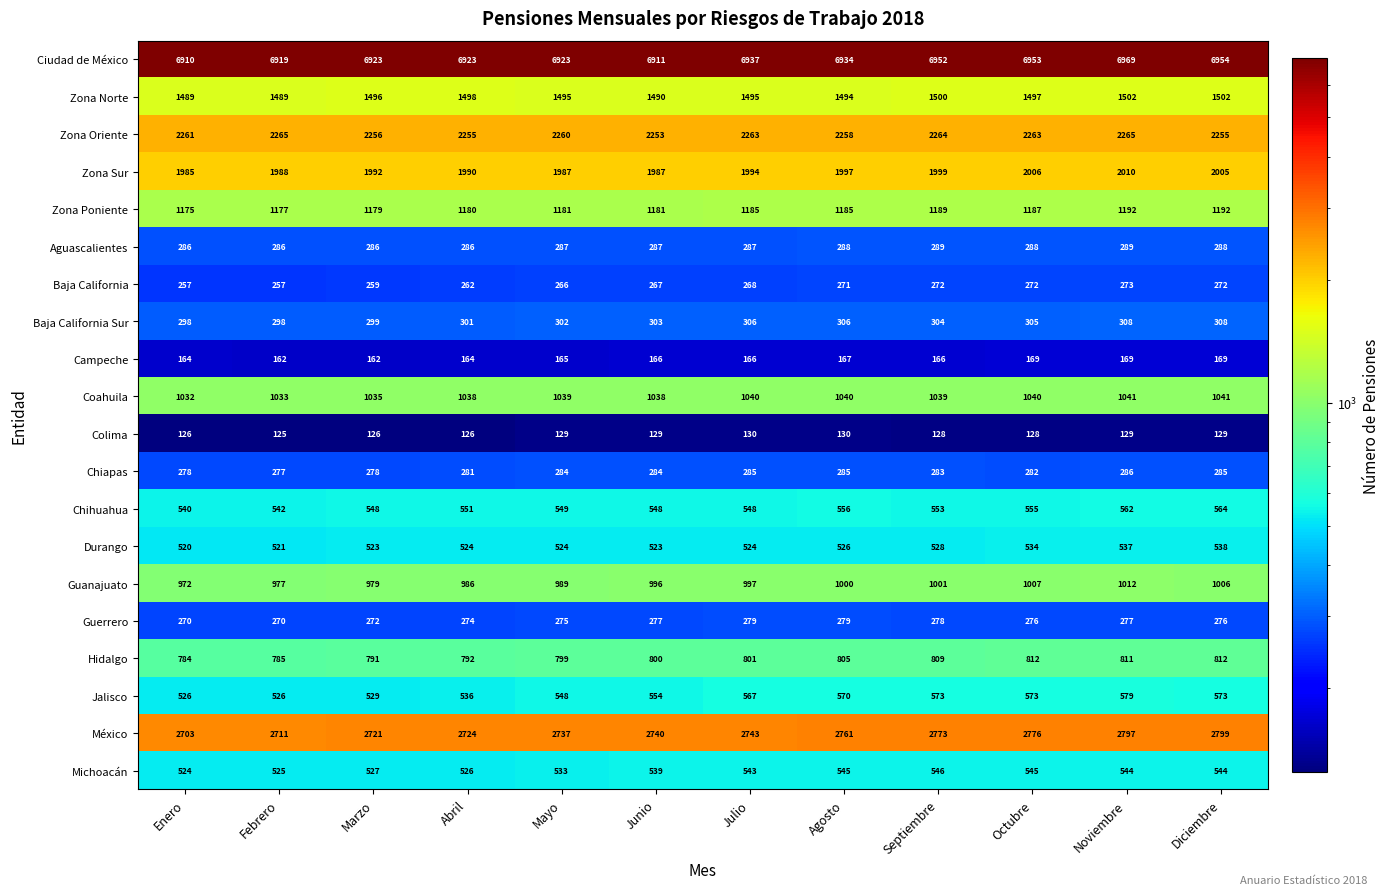

Which series has the largest range (max minus min)?

México